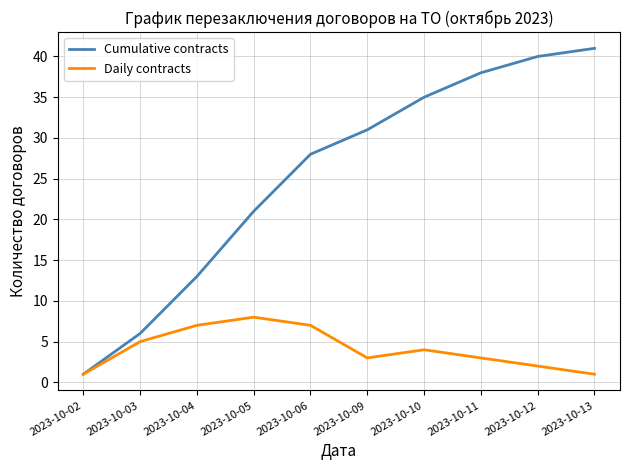

What is the difference between the maximum and minimum values in the Cumulative contracts series?

40